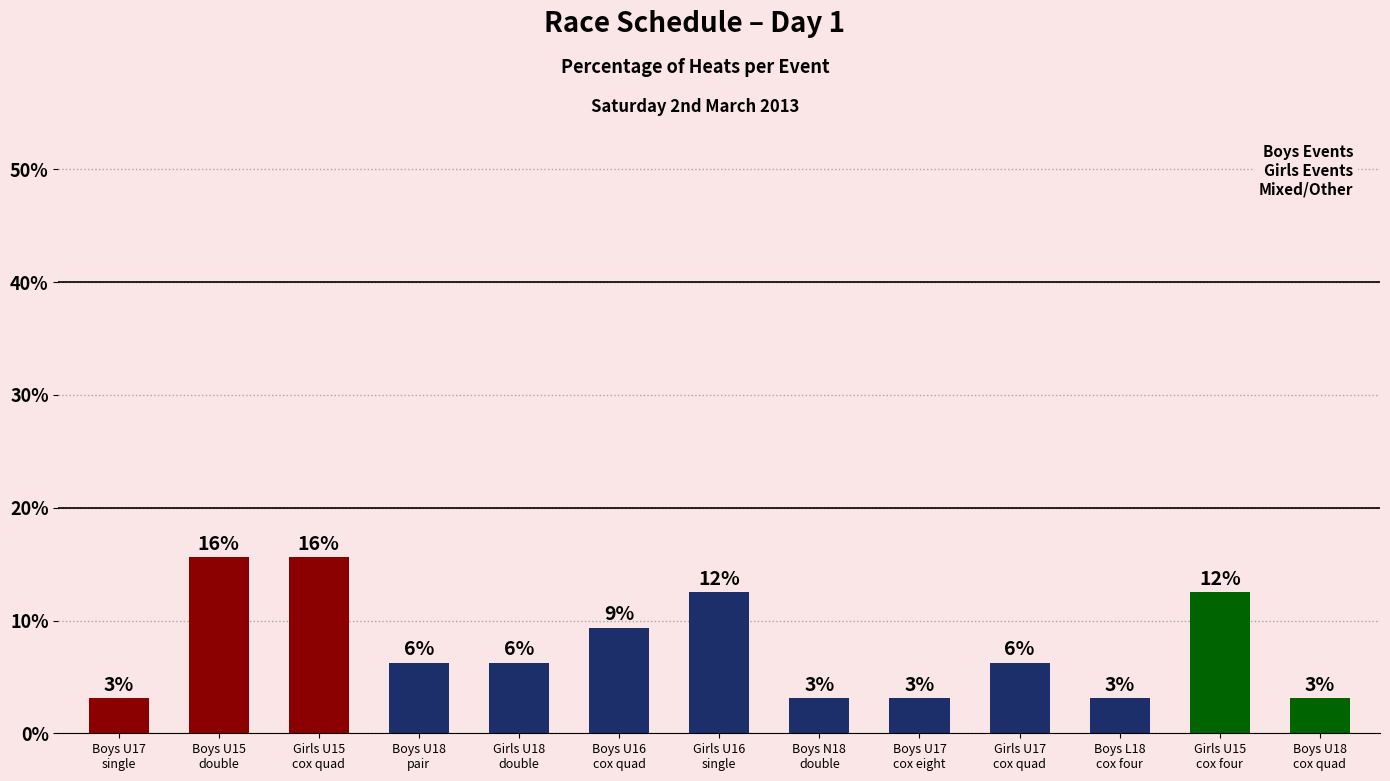

What is the change in value from Boys U18
pair to Boys U18
cox quad?

-3.1